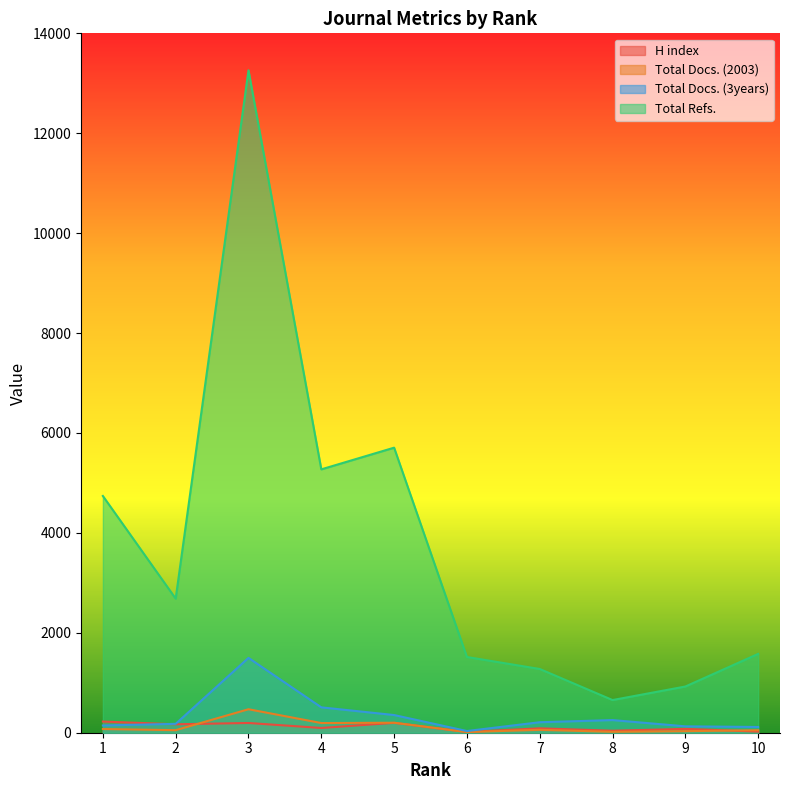

What are all the series names shown in the legend?

H index, Total Docs. (2003), Total Docs. (3years), Total Refs.